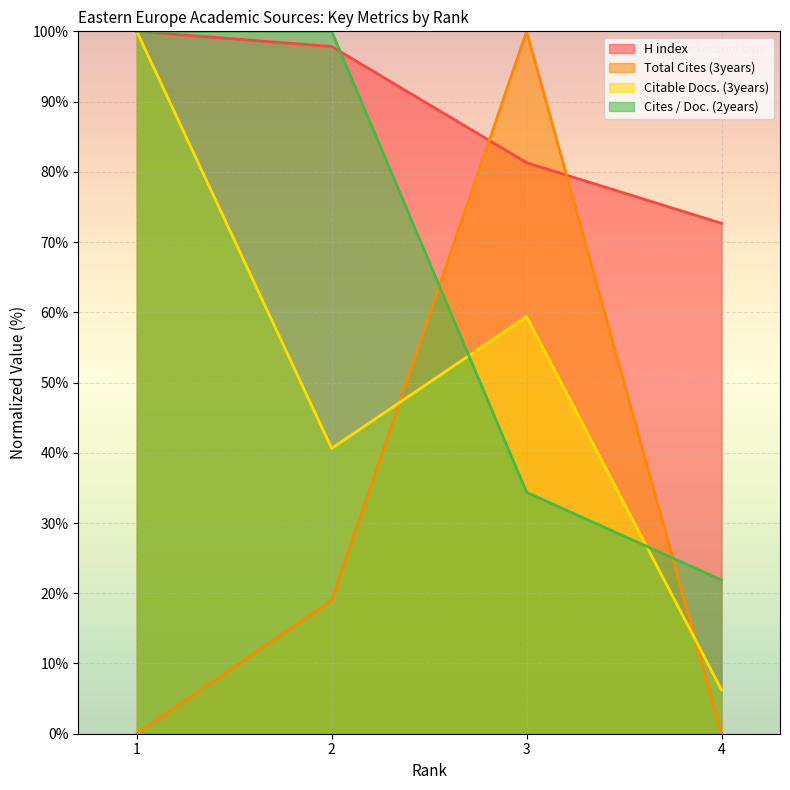

At which label is H index closest to 86?

3